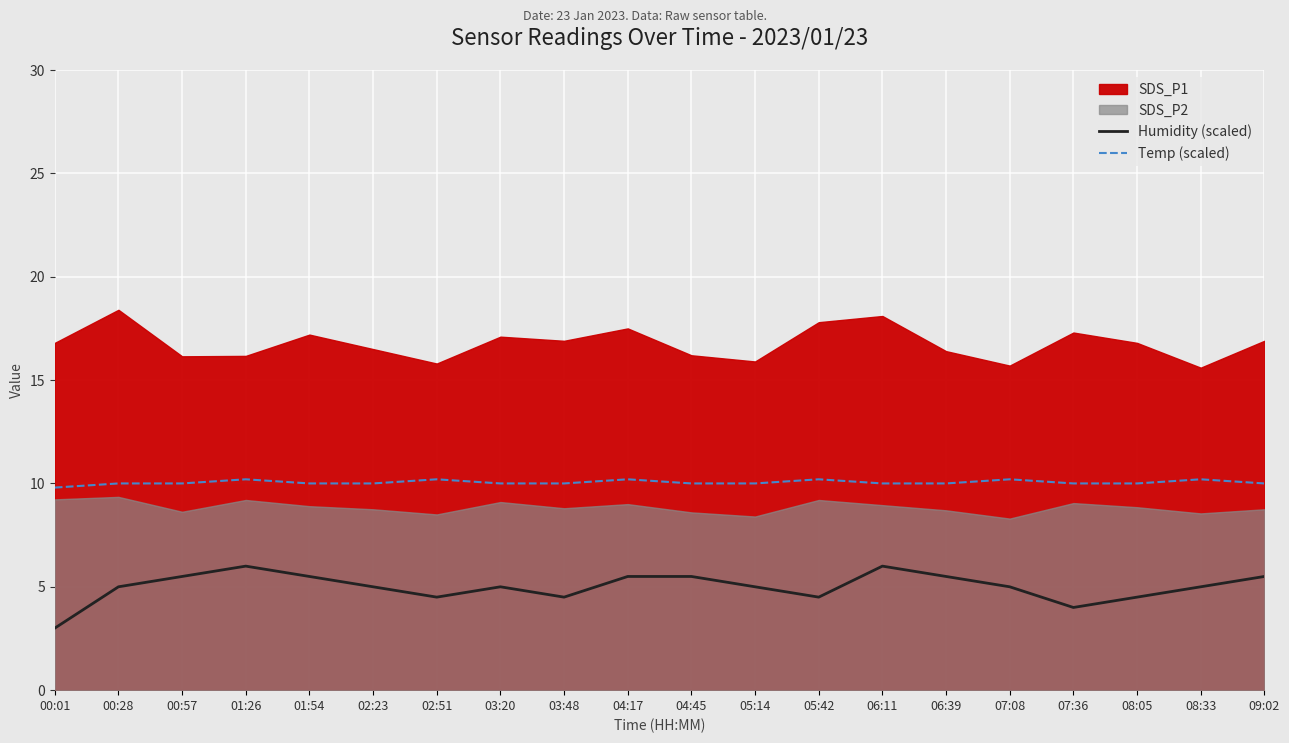

True or false: Temp (scaled) and Humidity (scaled) cross at least once.

False